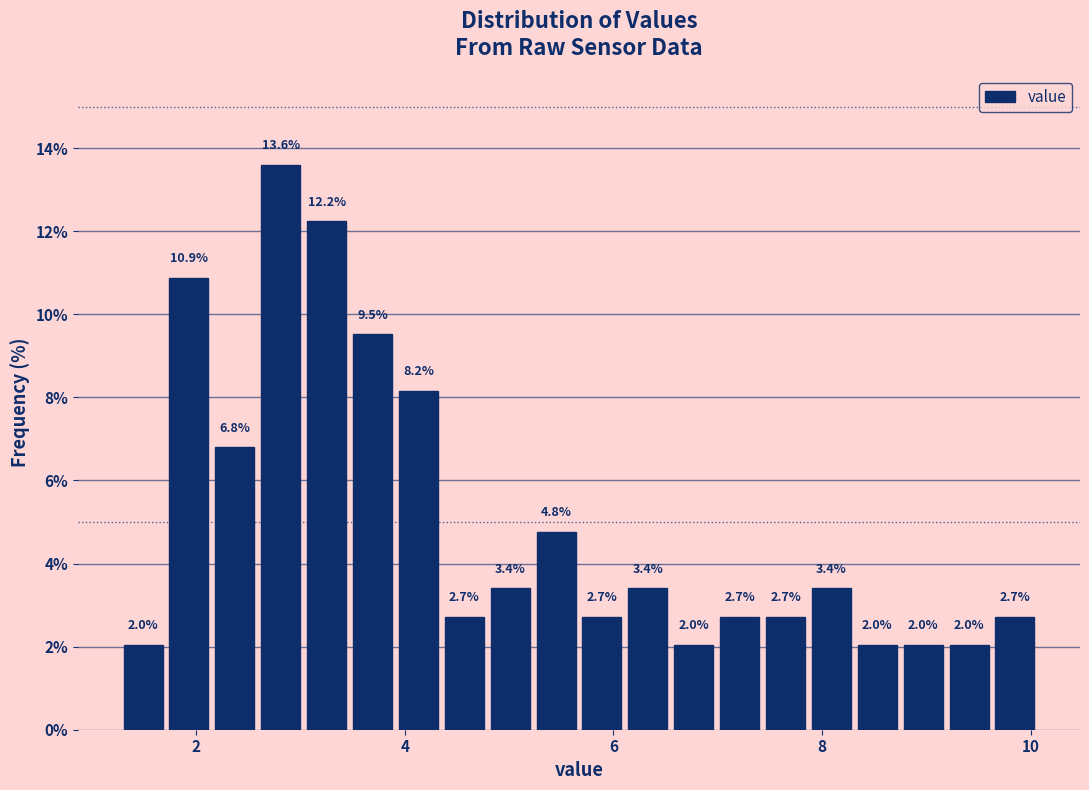

Around what value on the x-axis is the tallest bar? Give the approximate position of its centre, as read against the axis.

2.8